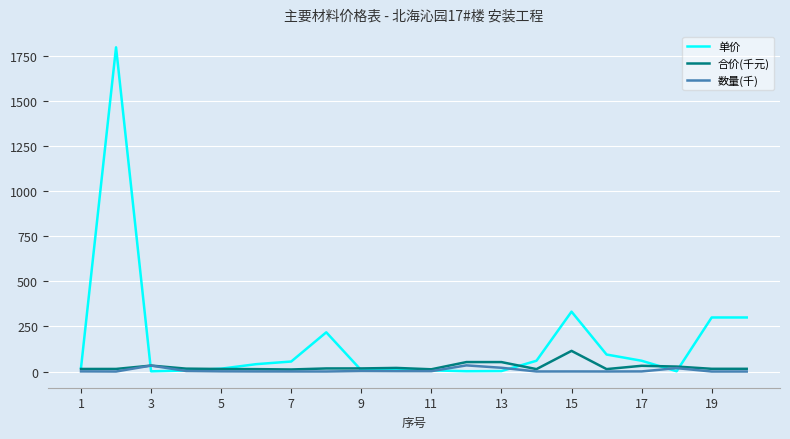

List the series in order of their peak value, highest first.

单价, 合价(千元), 数量(千)